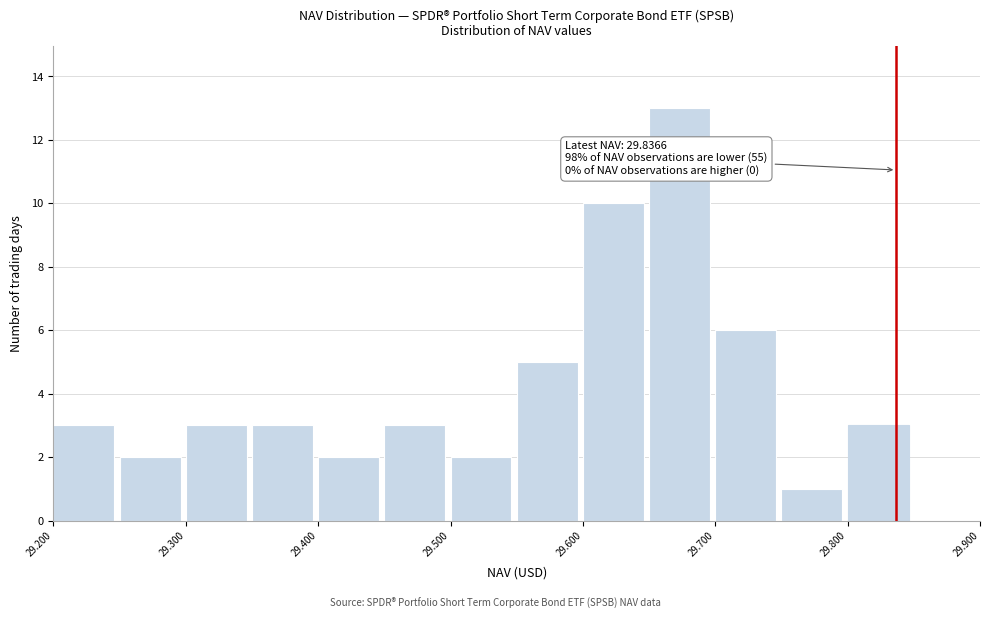

Over which range of the x-axis is the bar tallest?

29.65 to 29.70